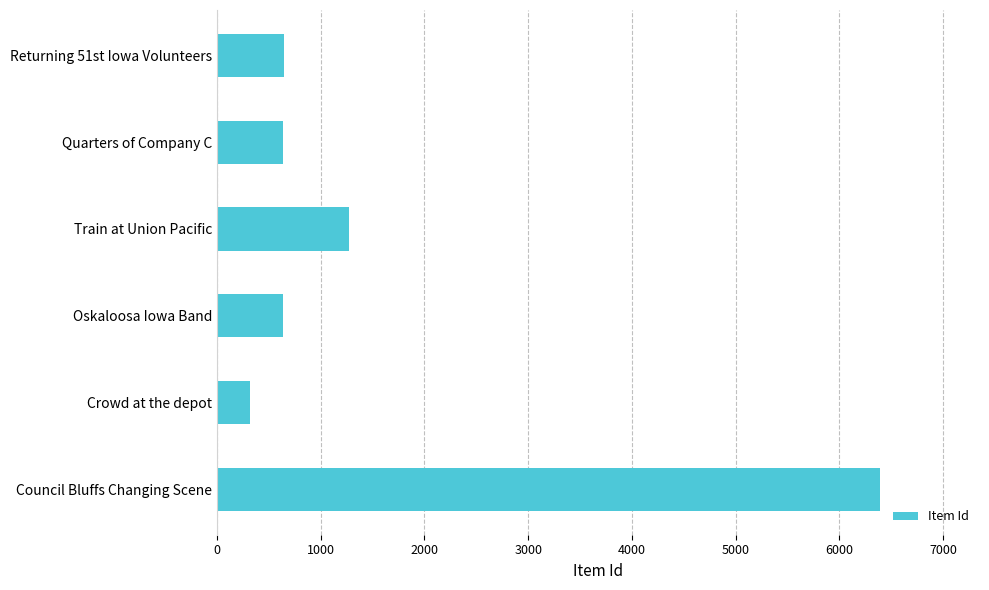

What is the sum of the values at Oskaloosa Iowa Band and Quarters of Company C?

1272